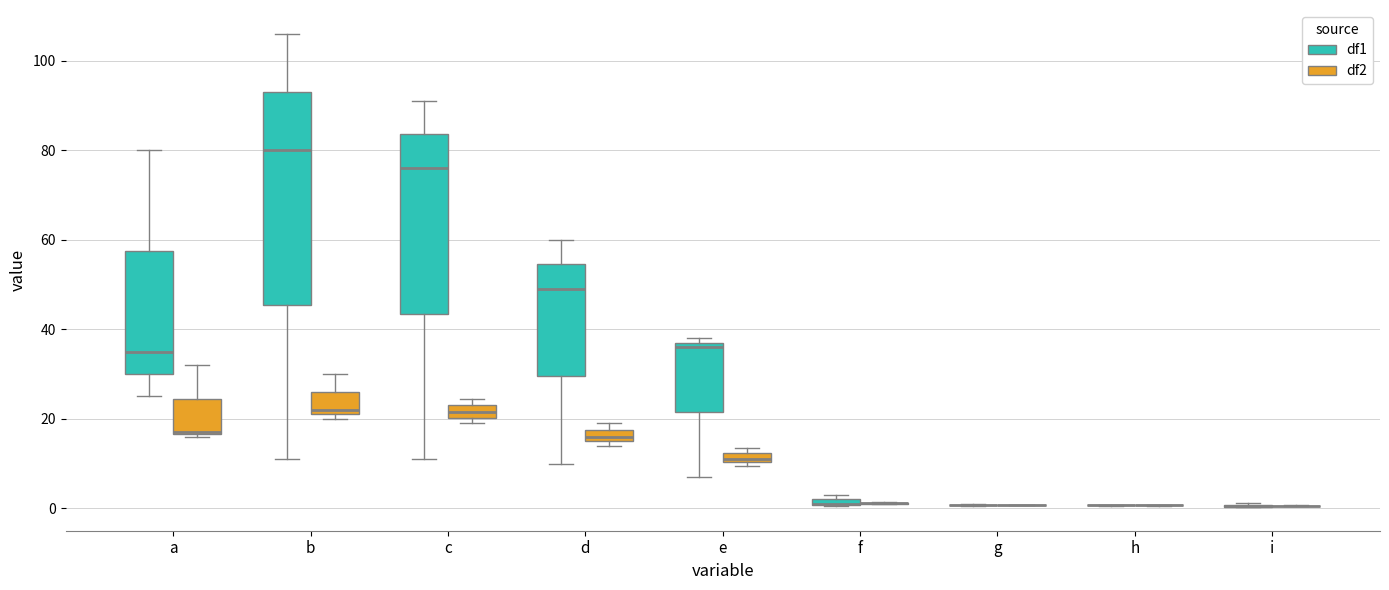

Comparing the boxes themselves (not the whiskers), which one is the tallest?

b (df1)